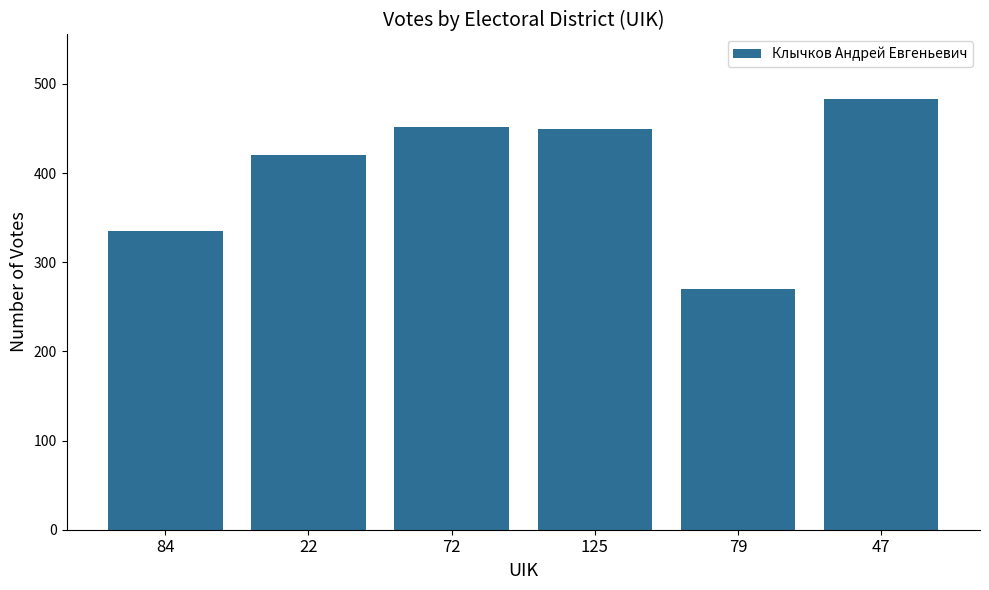

The chart shows a value of 70 at 84. True or false?

False